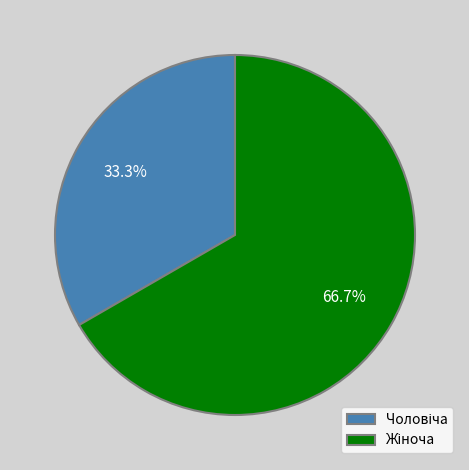

Does any single category account for the majority?

Yes